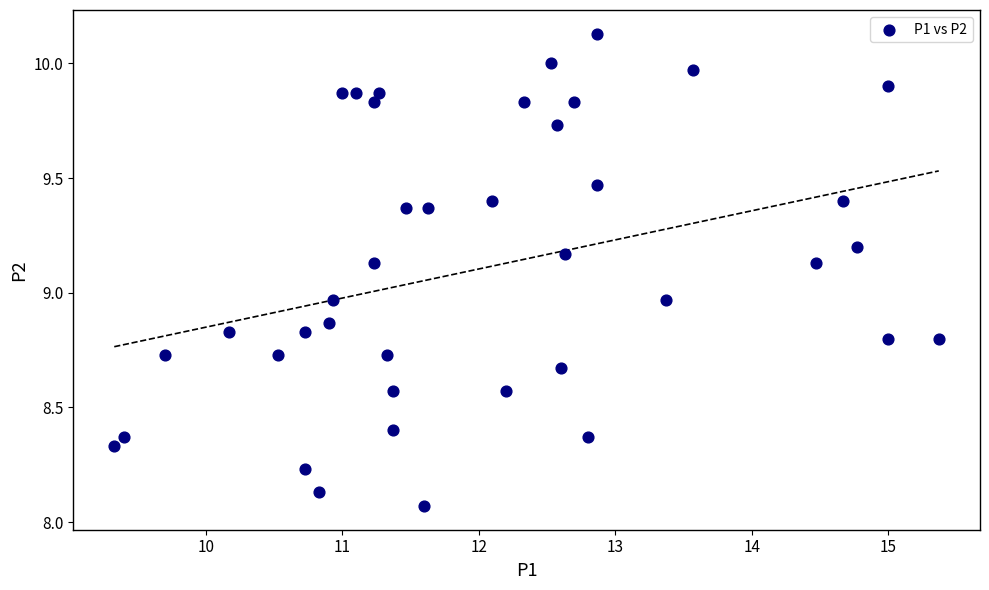

What is the range of X values (max minus min)?

6.0